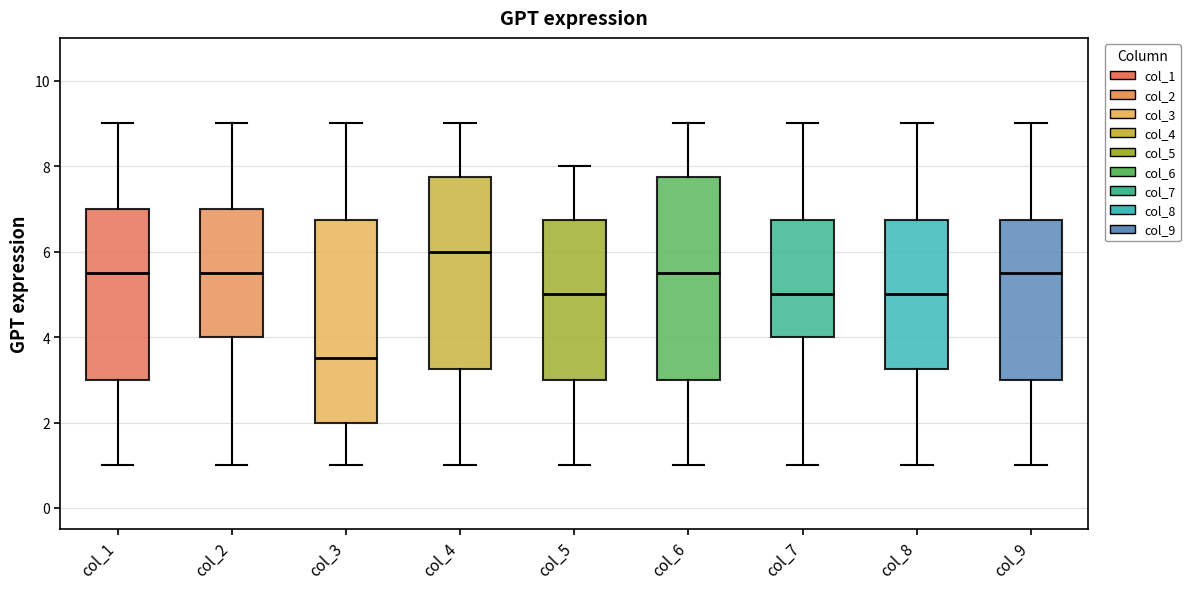

Where is the upper edge of the box for col_7 on the y-axis? The values are not printed on the chart, so give them approximately, as read against the axis.

6.8